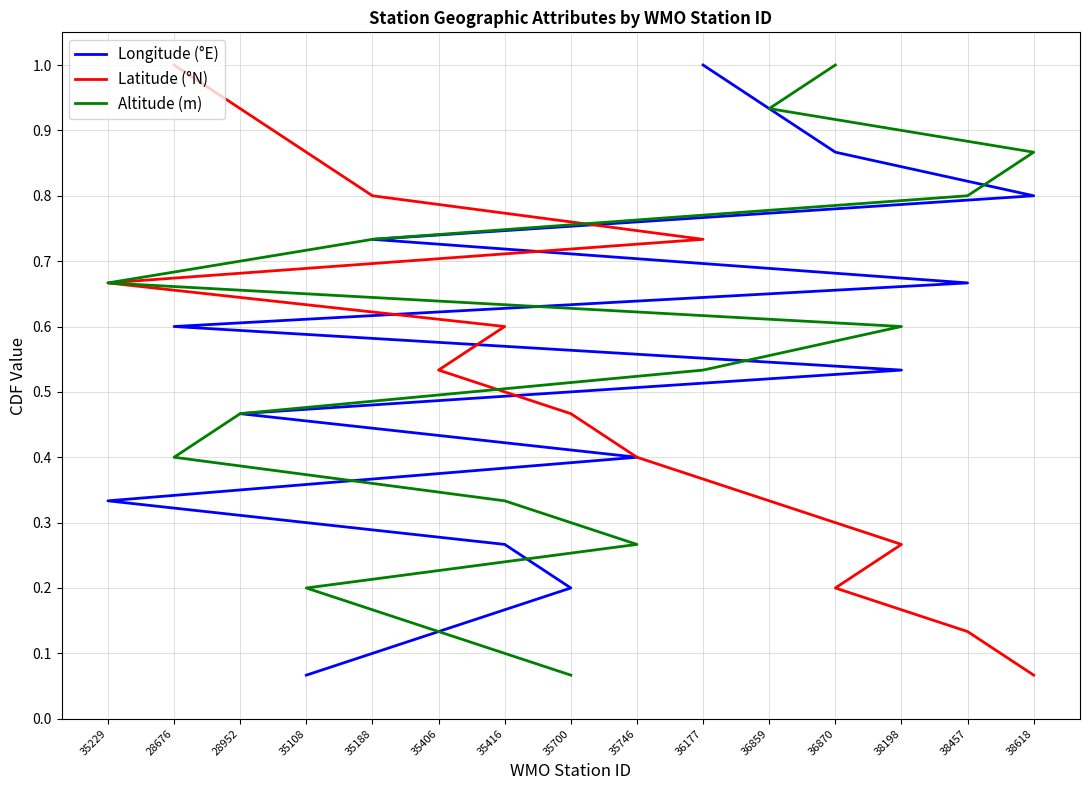

What is the label of the 3rd point from the left?

28952